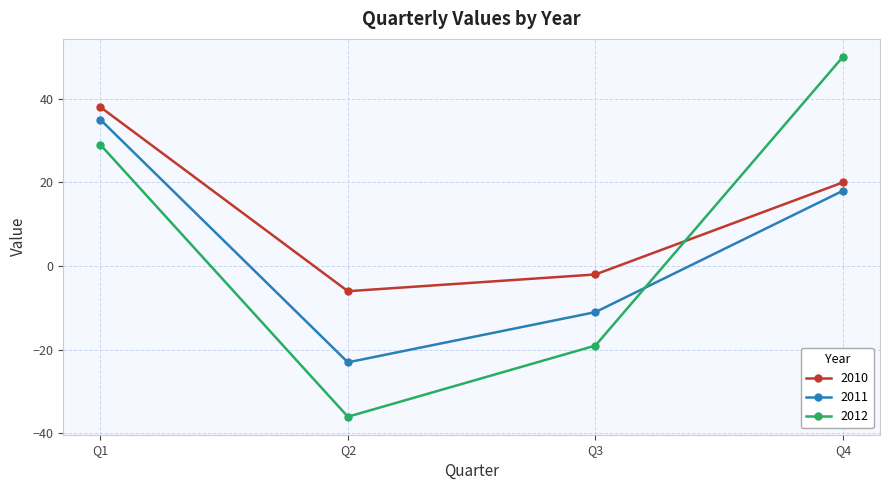

Is it true that 2011 equals 18 at Q4?

True